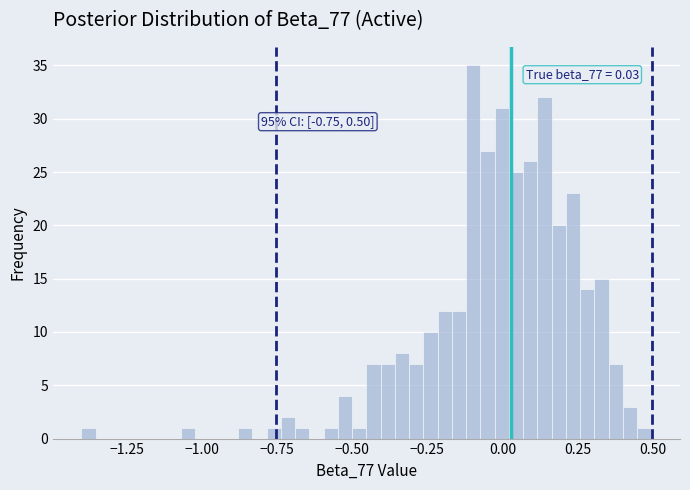

Around what value on the x-axis is the tallest bar? Give the approximate position of its centre, as read against the axis.

-0.10